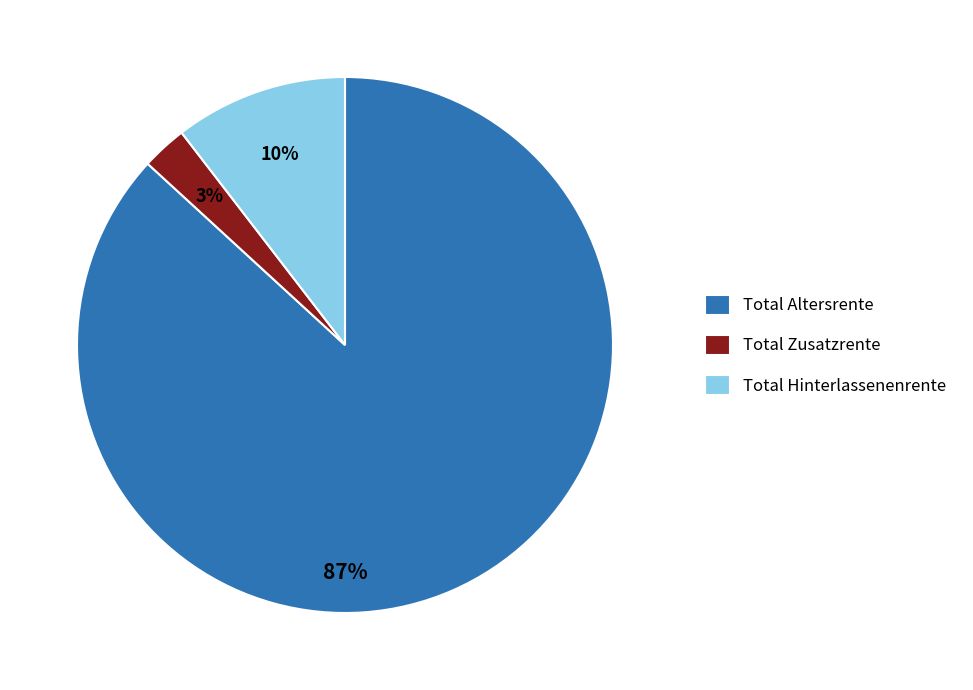

What percentage is the Total Zusatzrente slice, to the nearest percent?

3%